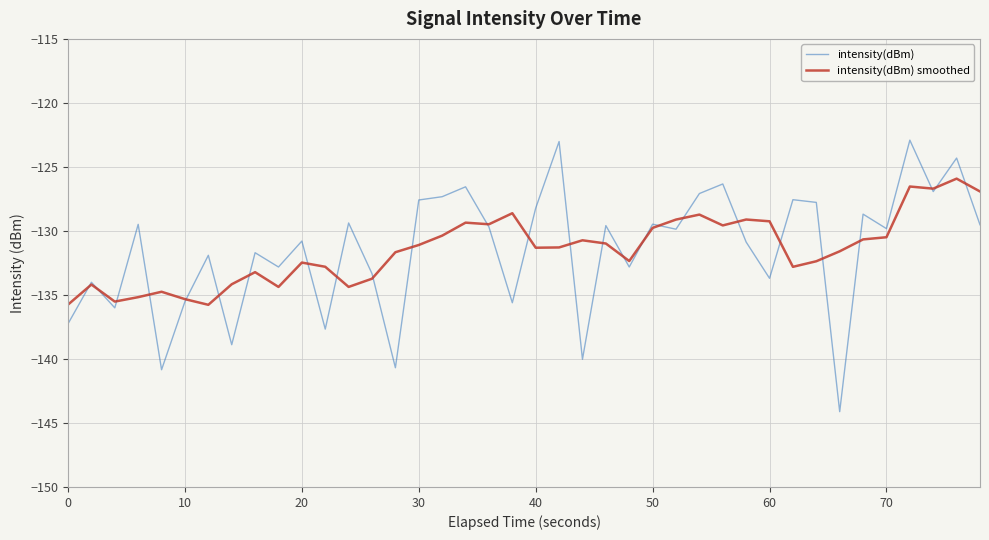

List the series in order of their peak value, lowest first.

intensity(dBm) smoothed, intensity(dBm)